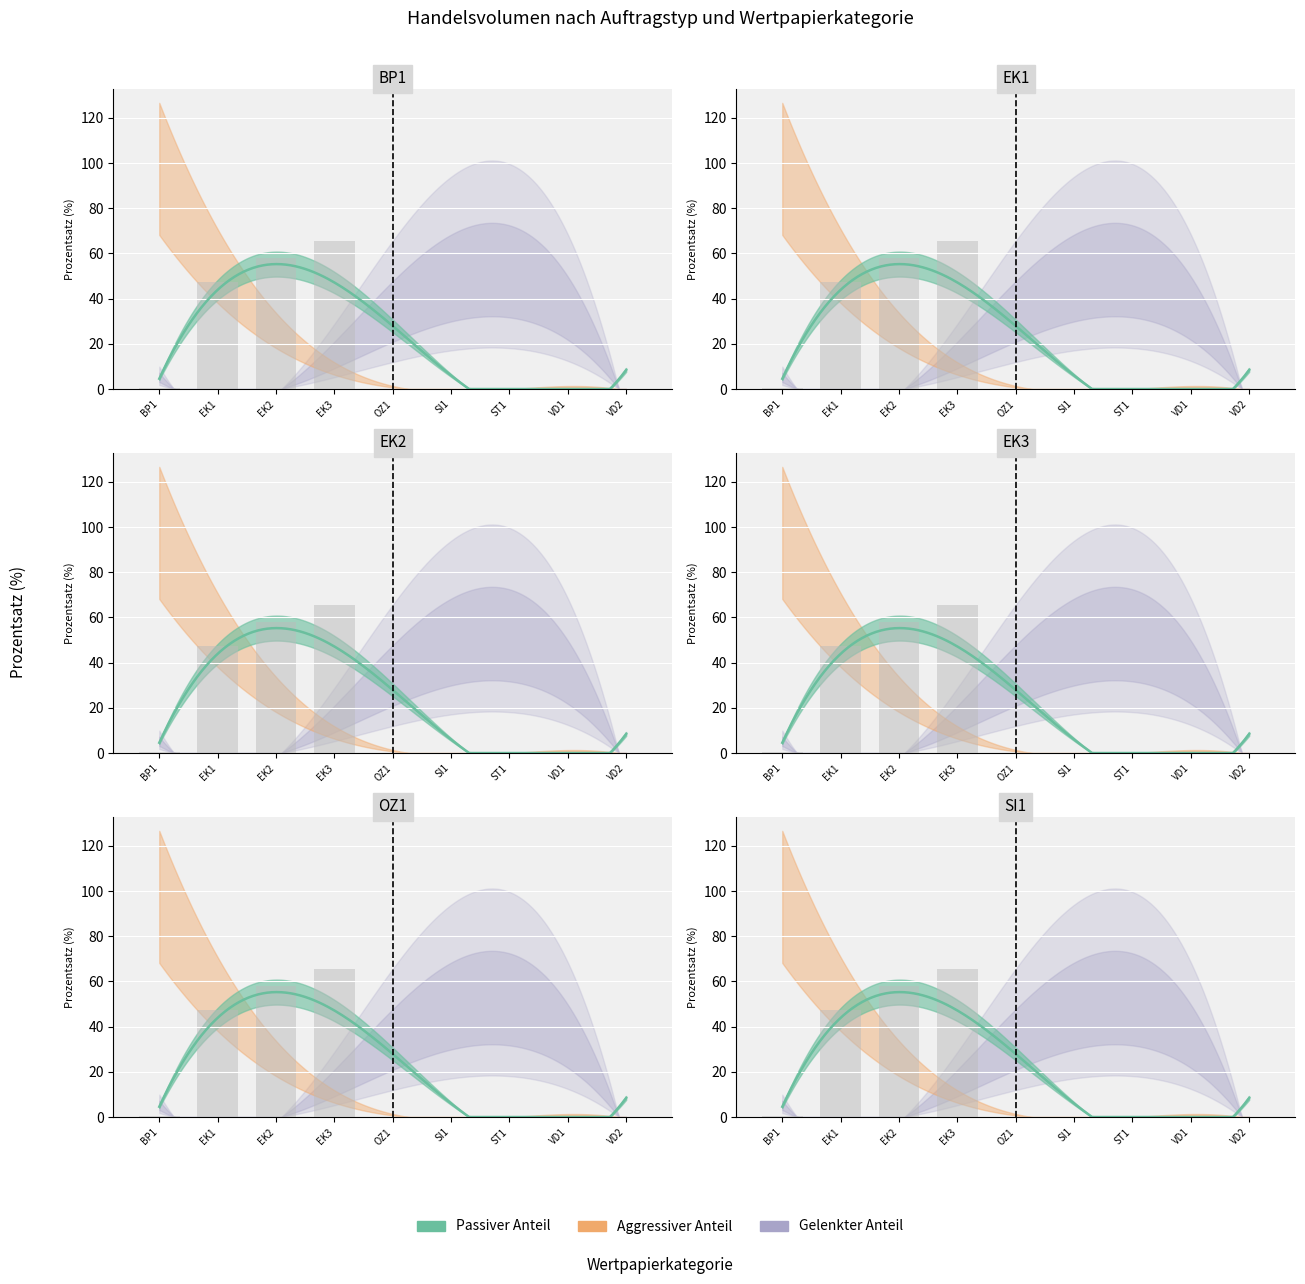

Rank the series at ST1 from highest to lowest value.

Gelenkter Anteil, Passiver Anteil, Aggressiver Anteil